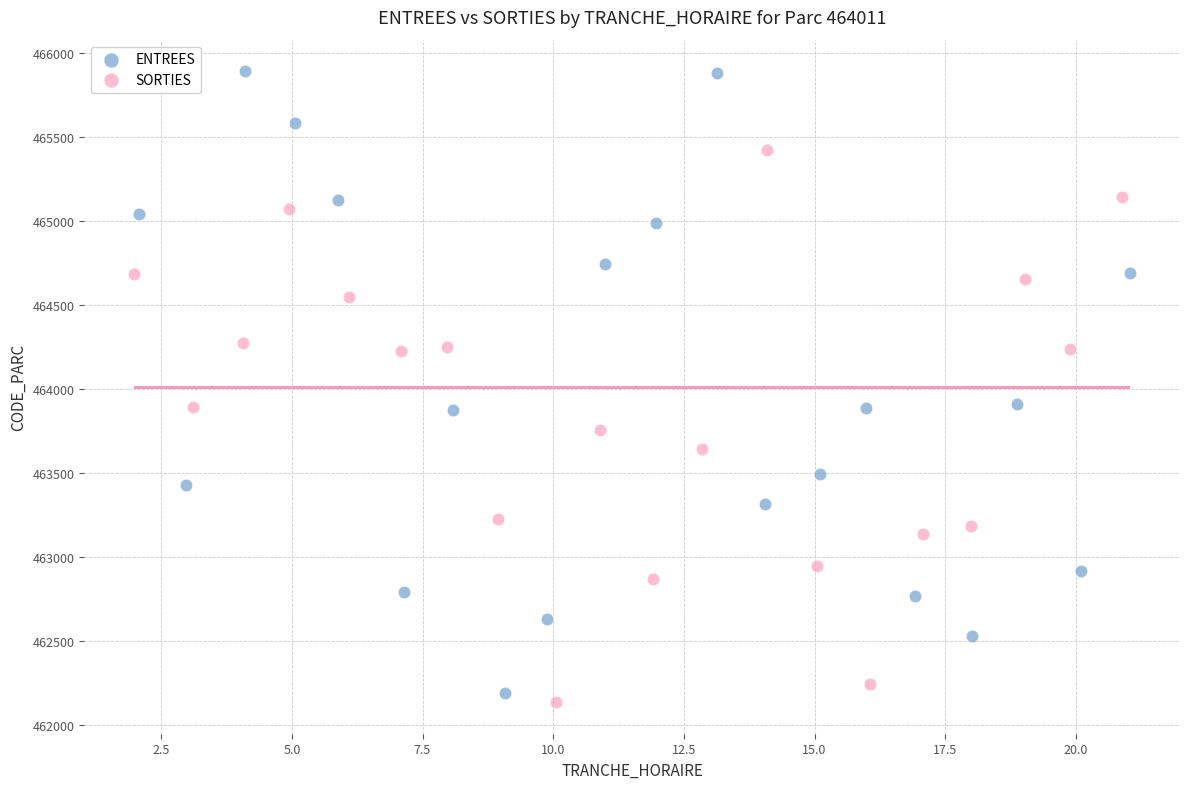

Which series reaches the maximum Y coordinate?

ENTREES